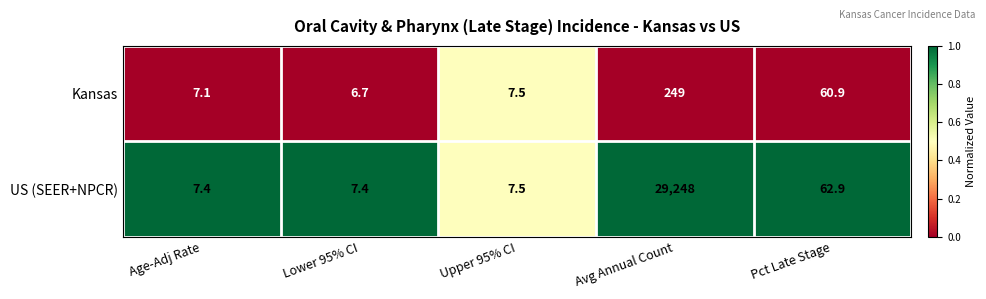

Rank the series by their average value, from highest to lowest.

US (SEER+NPCR), Kansas